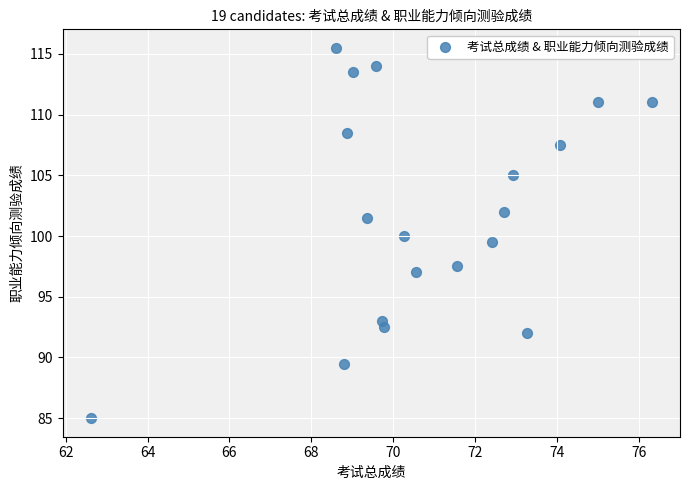

What is the range of X values (max minus min)?

13.7